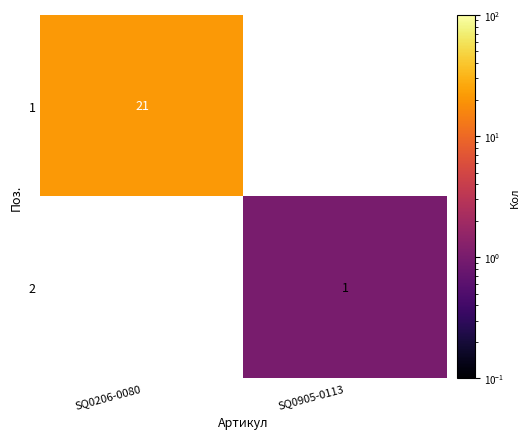

The value of 2 at SQ0905-0113 is 1. True or false?

True